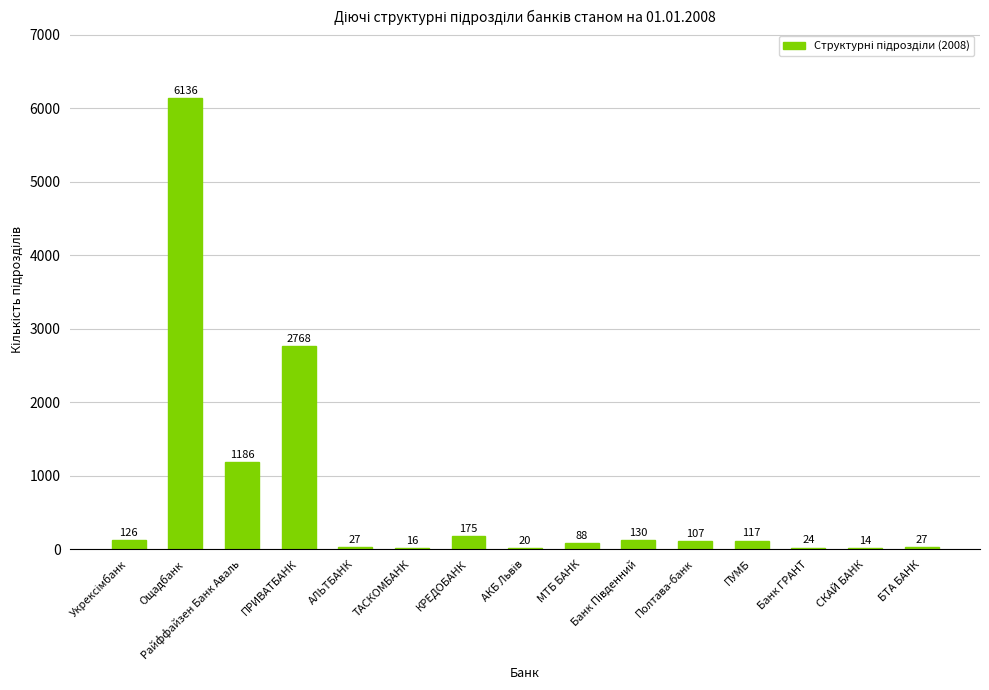

What is the average value?

731